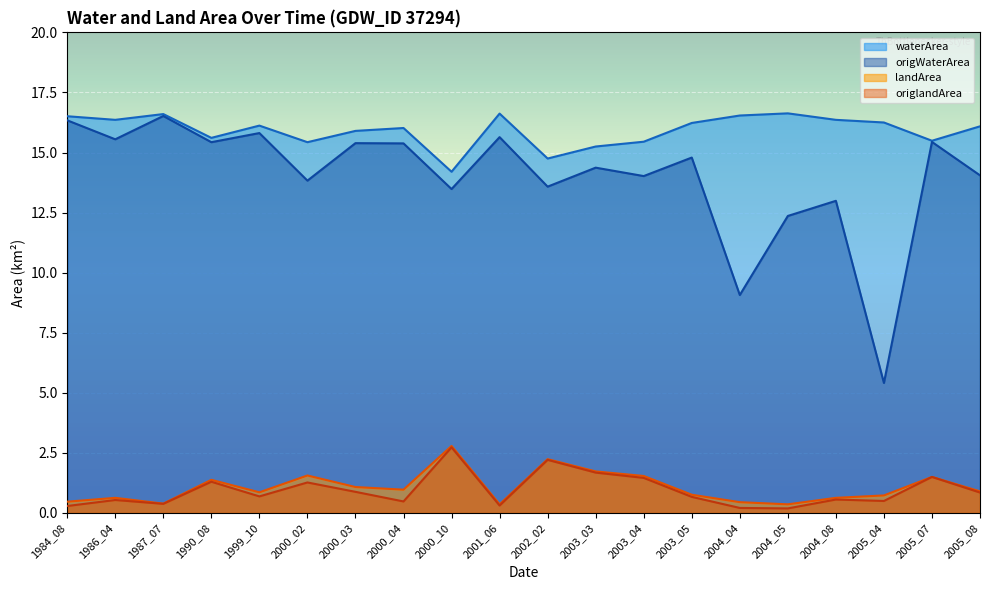

What is the lowest value of the waterArea series?

14.2